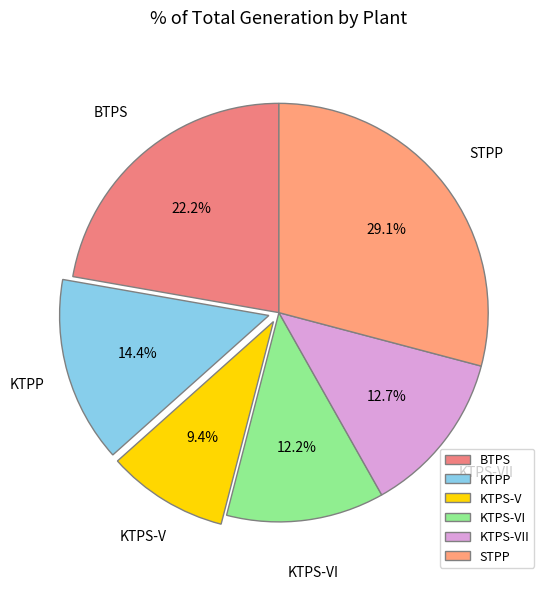

What percentage is NOT represented by KTPS-VII?

87.3%